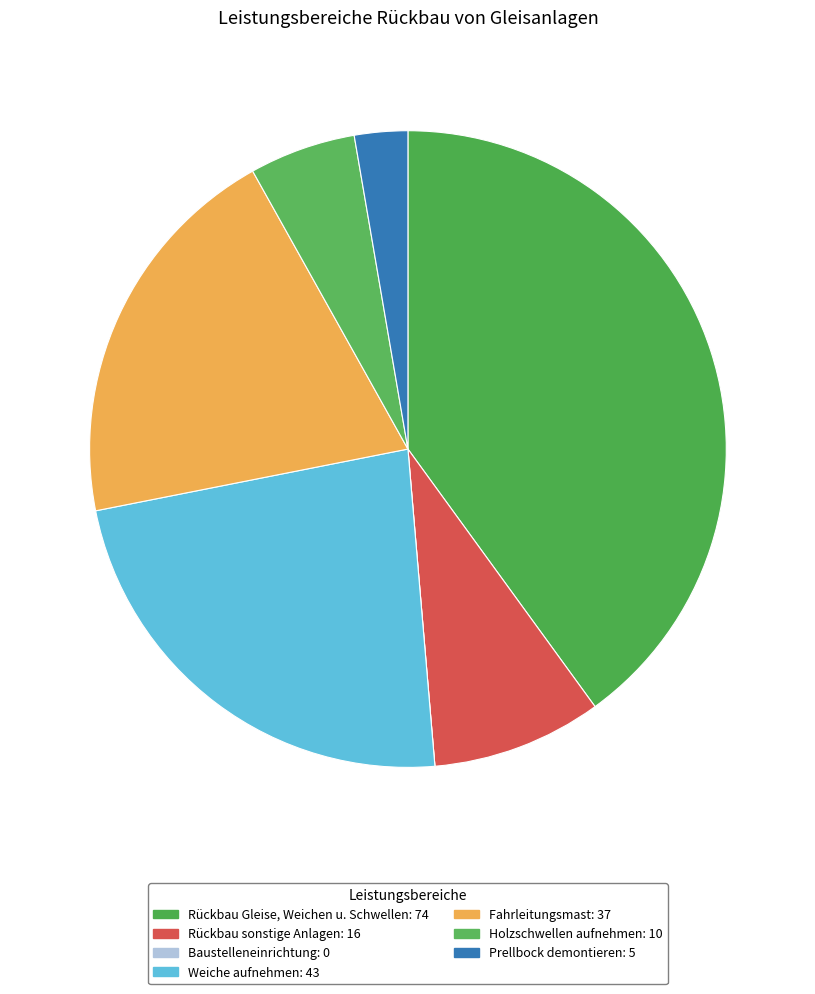

How many slices are in this pie chart?

7